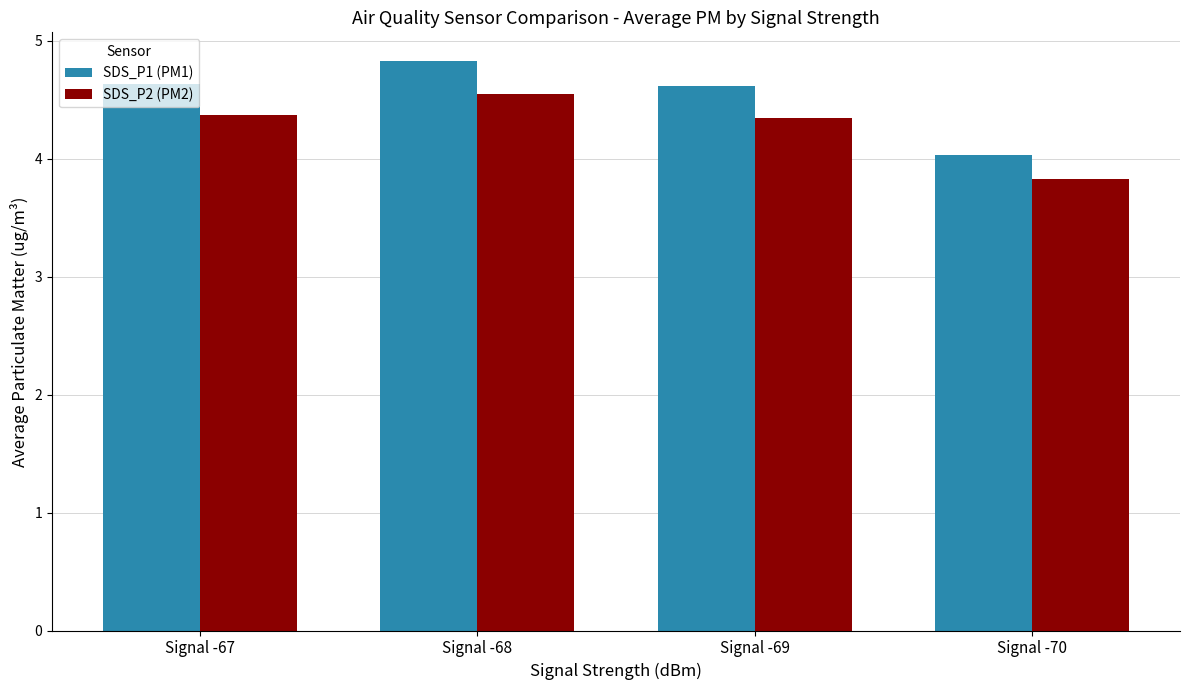

What is the sum of all SDS_P2 (PM2) values?

17.1